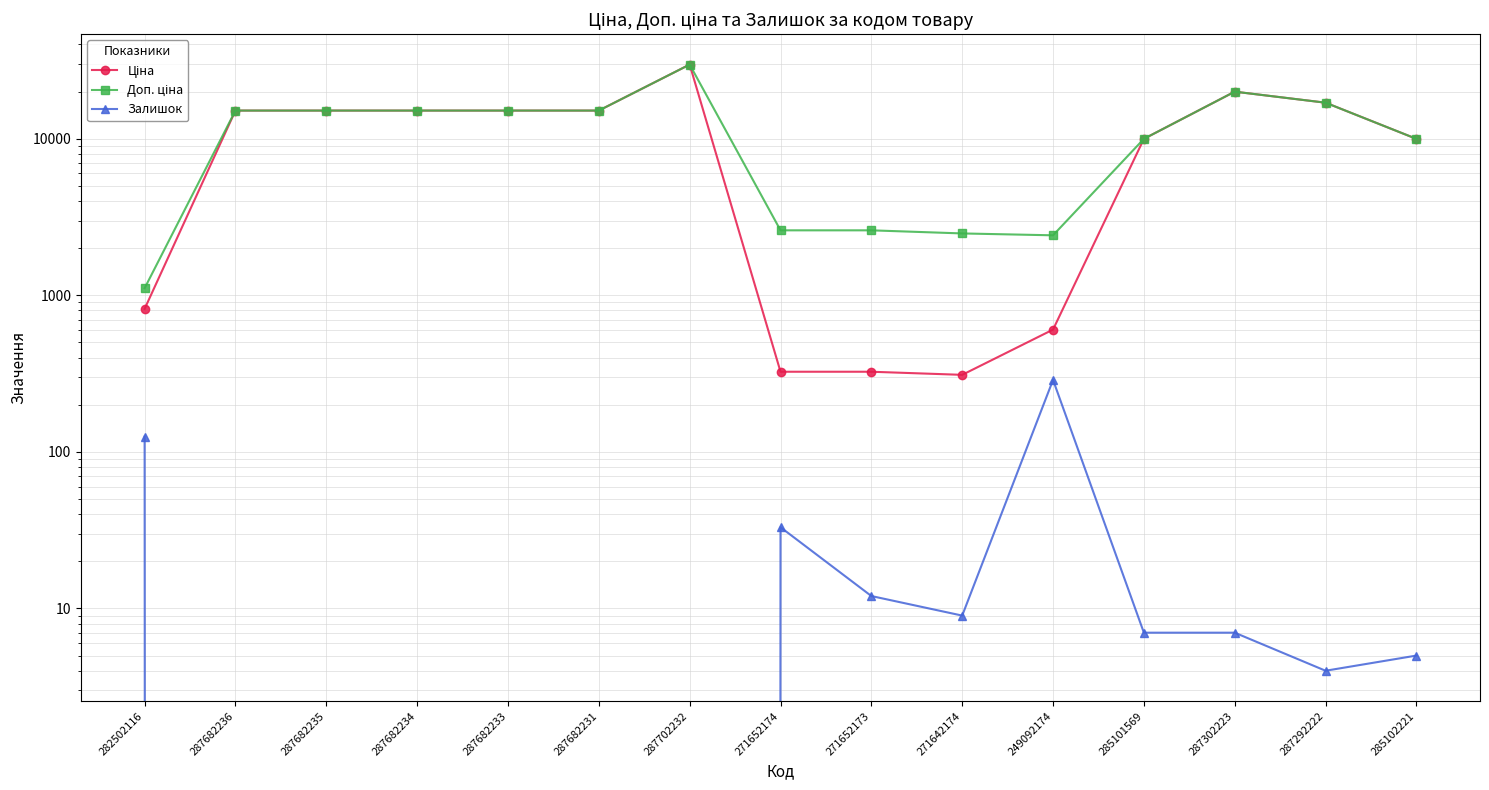

Which series has the largest range (max minus min)?

Ціна